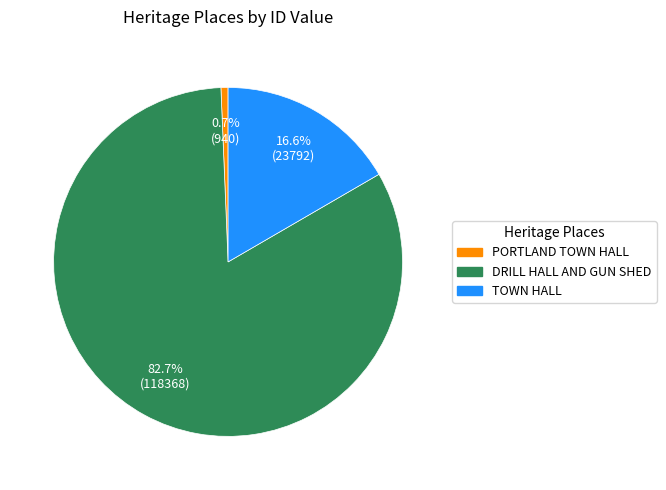

Rank the categories by value from lowest to highest.

PORTLAND TOWN HALL, TOWN HALL, DRILL HALL AND GUN SHED